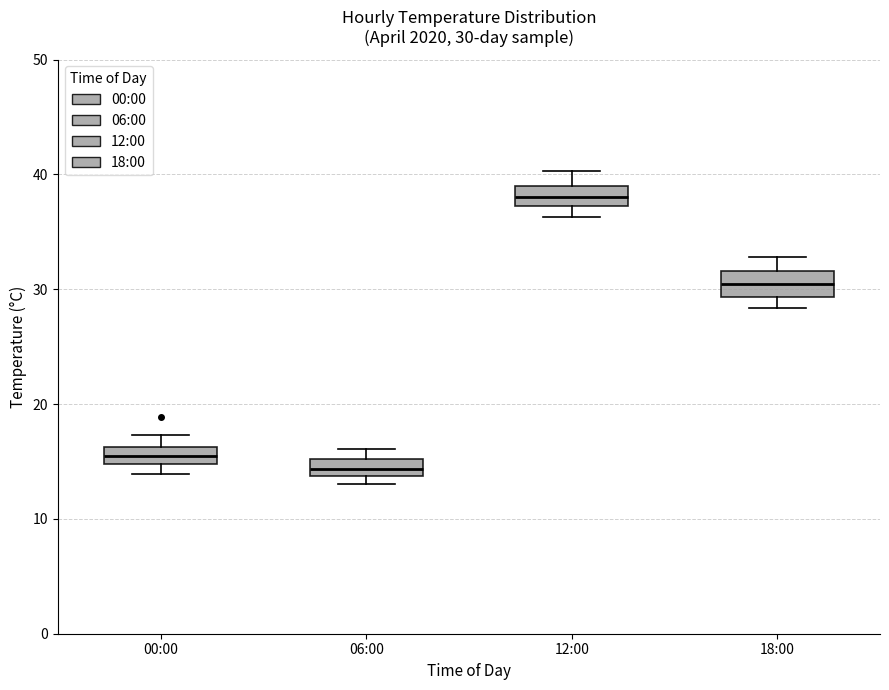

Which box has the lowest median line?

06:00